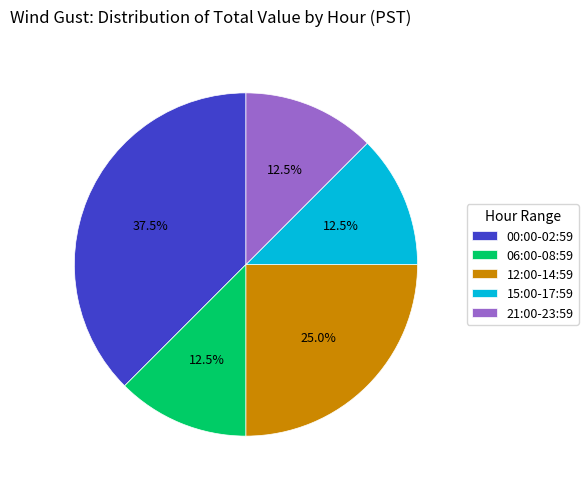

Is there a majority slice in this chart?

No